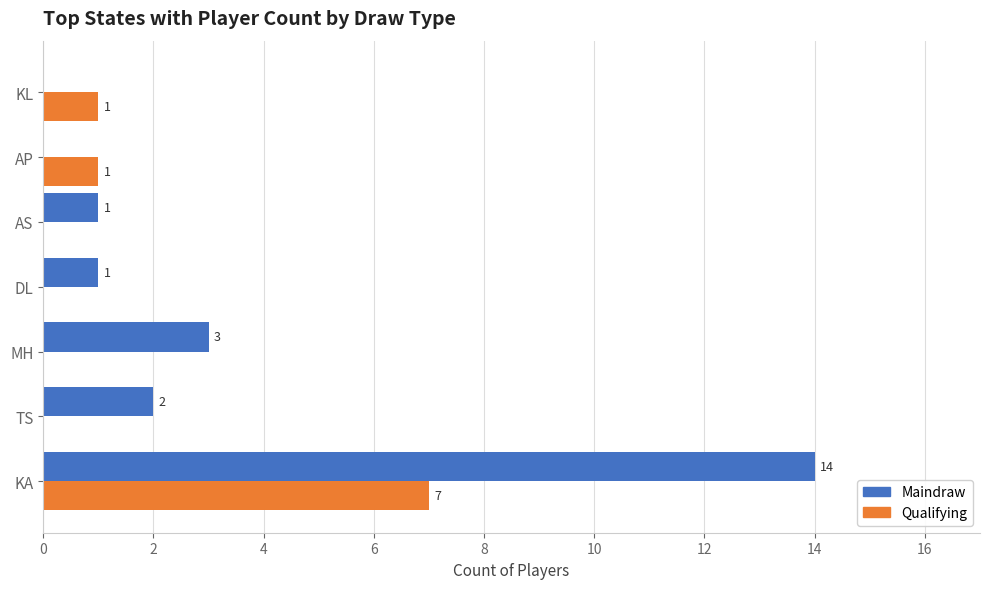

How many values in the Qualifying series exceed 0?

3